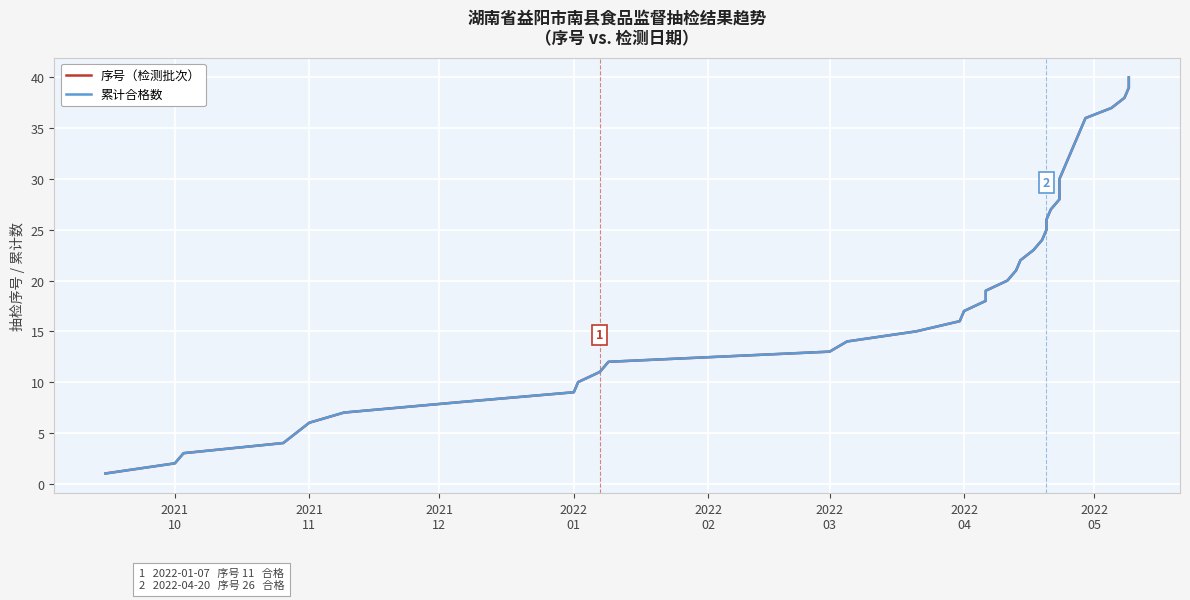

Reading left to right, list all the values displayed in this chart.

序号（检测批次）: 1	2	3	4	5	6	7	8	9	10	11	12	13	14	15	16	17	18	19	20	21	22	23	24	25	26	27	28	29	30	31	32	33	34	35	36	37	38	39	40
累计合格数: 1	2	3	4	5	6	7	8	9	10	11	12	13	14	15	16	17	18	19	20	21	22	23	24	25	26	27	28	29	30	31	32	33	34	35	36	37	38	39	40